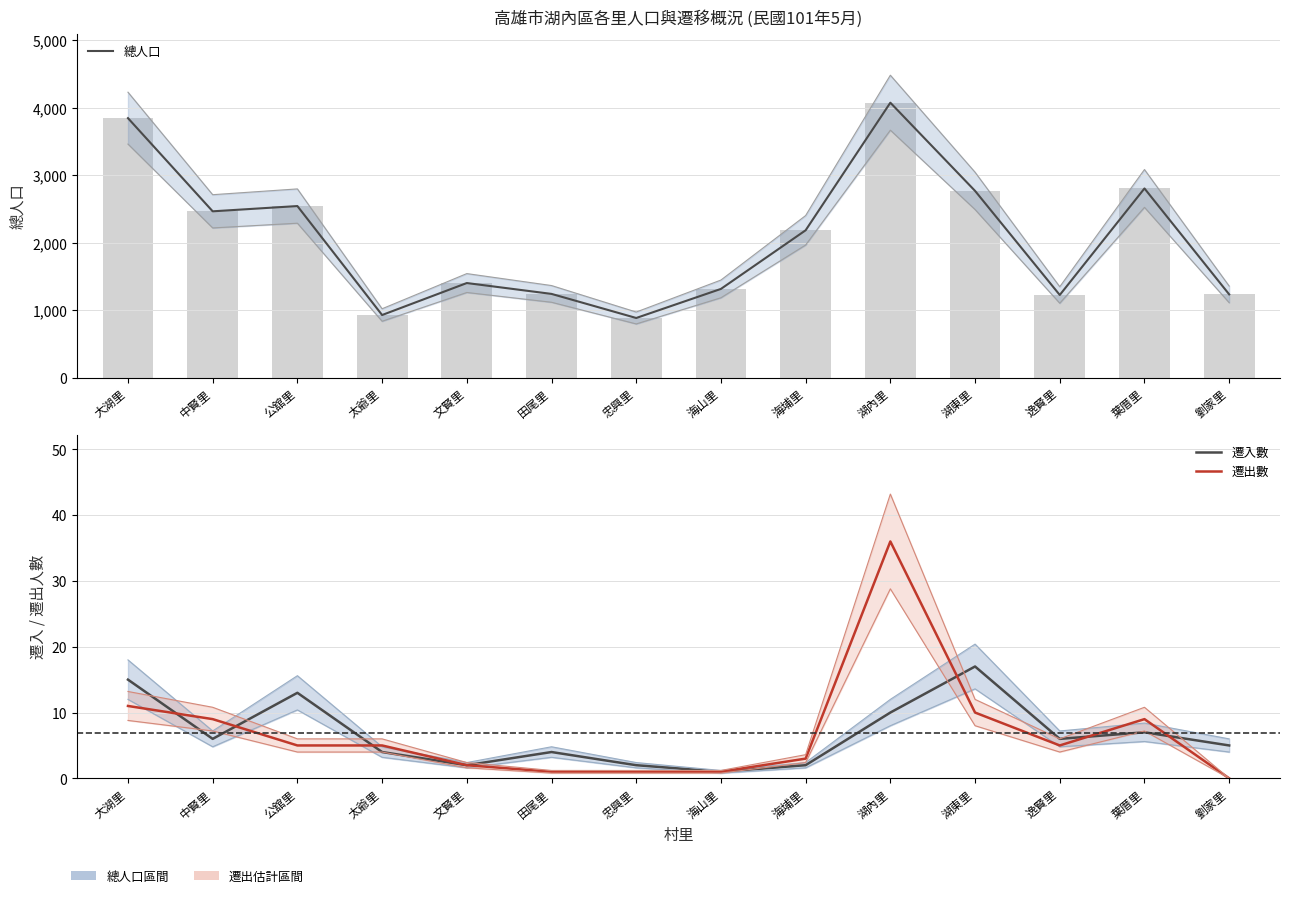

What is the total value across all series at 田尾里?

1244